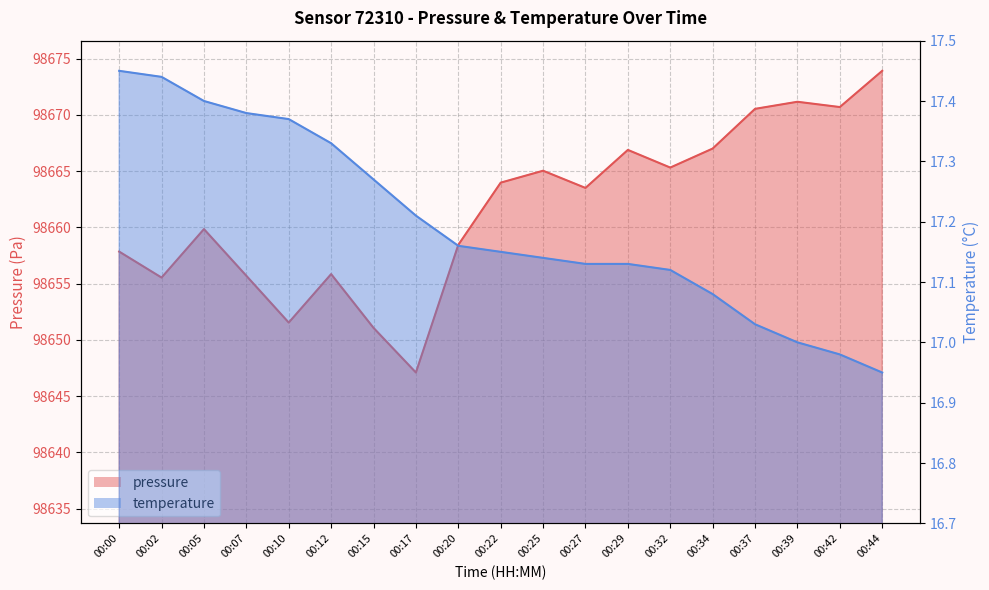

What are all the series names shown in the legend?

pressure, temperature